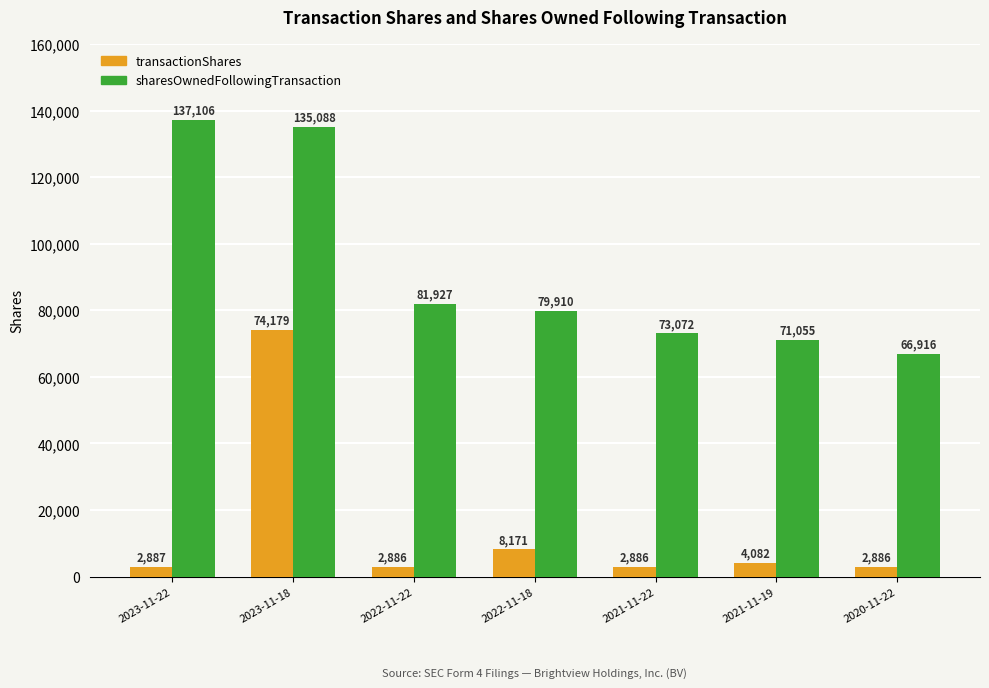

At which label does sharesOwnedFollowingTransaction reach its peak?

2023-11-22